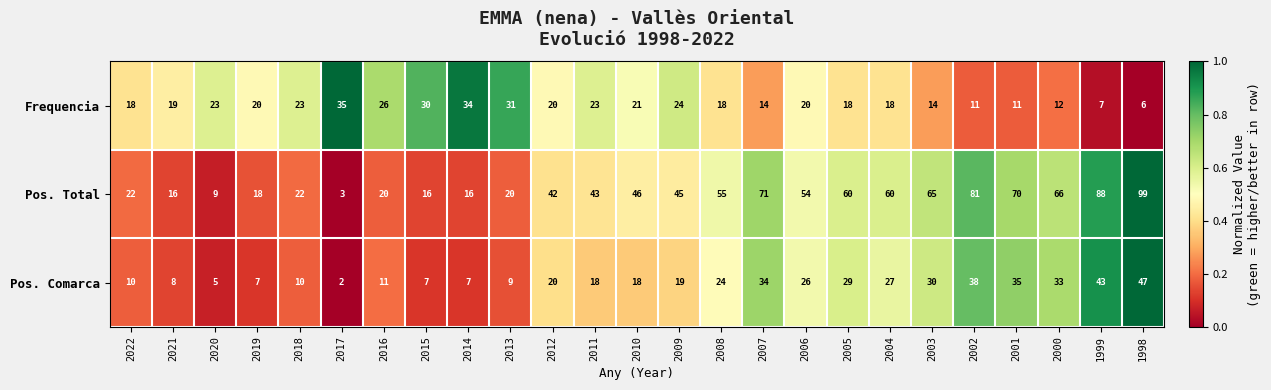

How many series are shown in this chart?

3